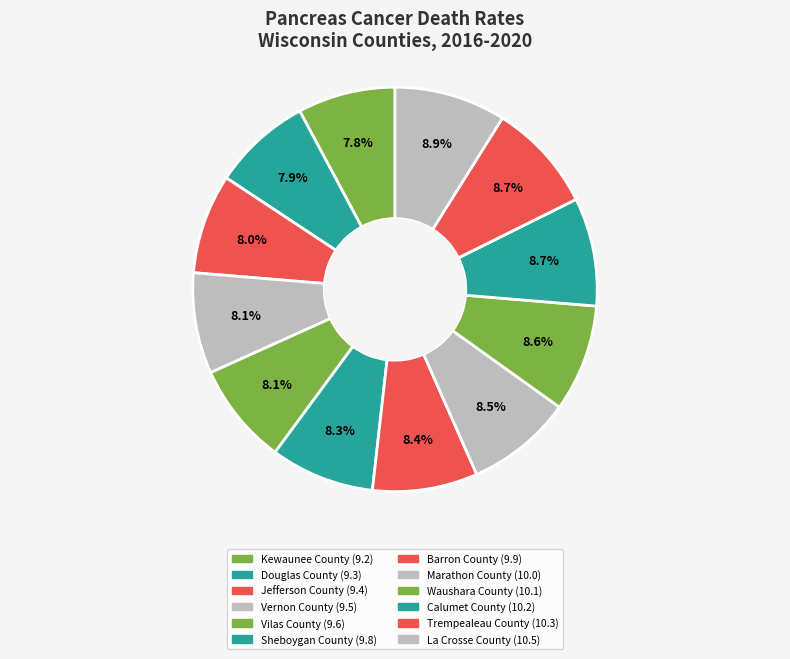

To the nearest percent, what portion does Marathon County represent?

8%